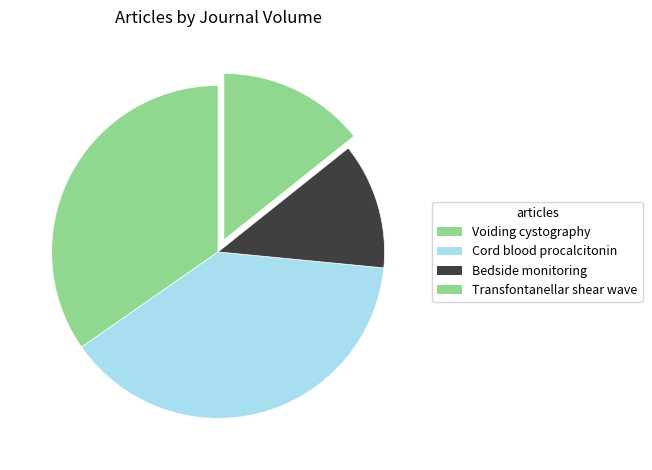

To the nearest percent, what is the average slice percentage?

25%